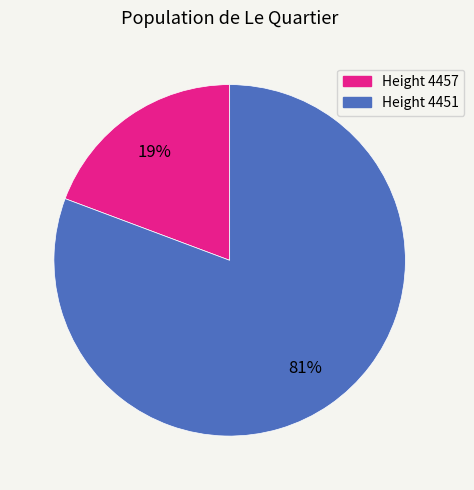

Is there a majority slice in this chart?

Yes